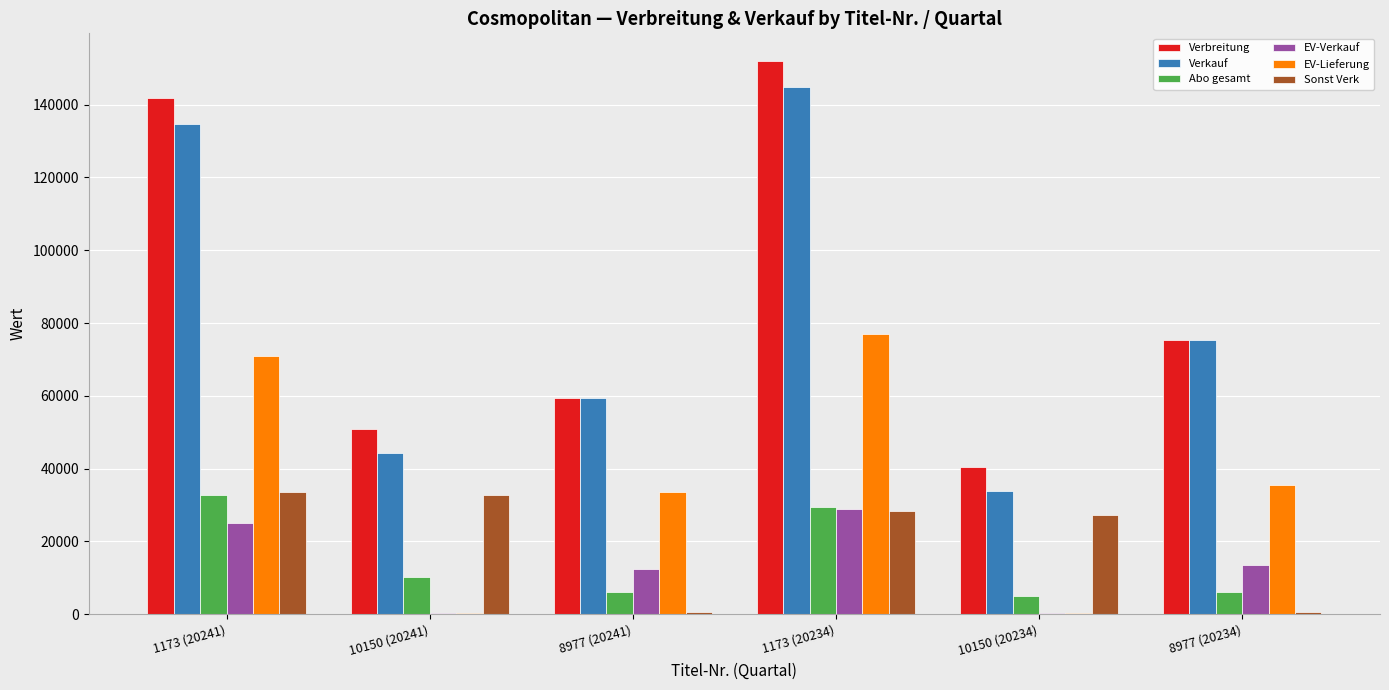

What is the sum of all EV-Verkauf values?

80155